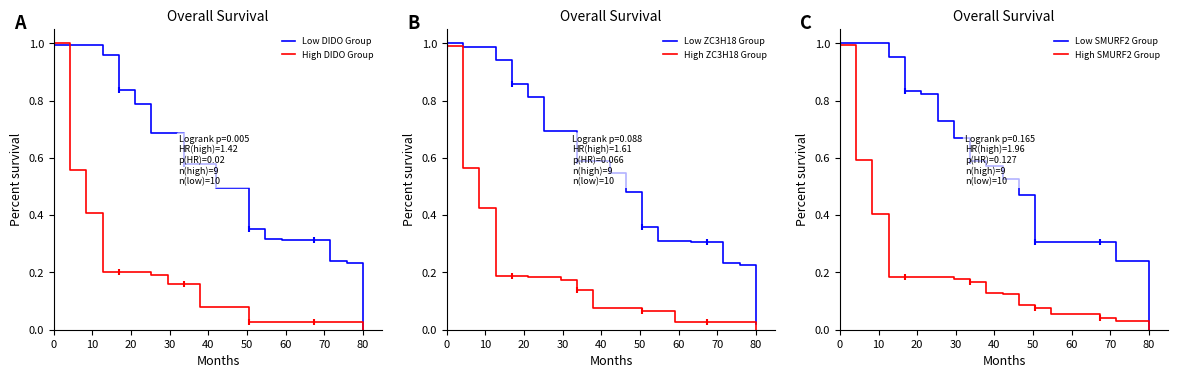

Is it true that Low ZC3H18 Group equals 0.2 at 31?

False